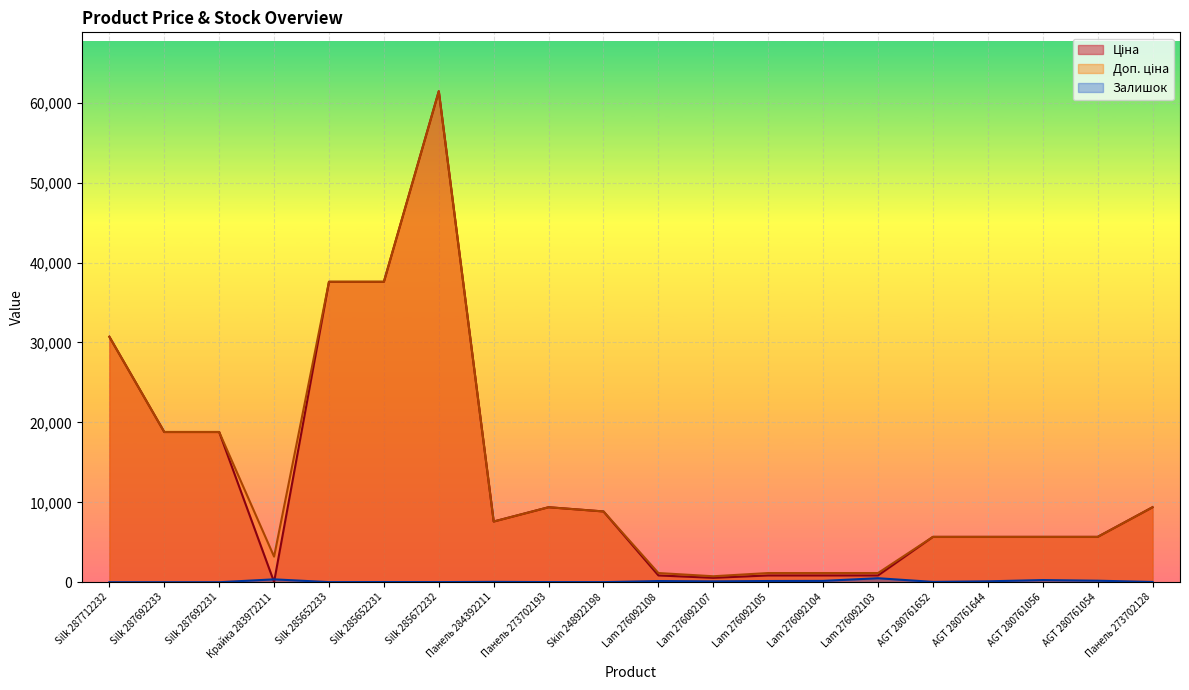

What are all the series names shown in the legend?

Ціна, Доп. ціна, Залишок